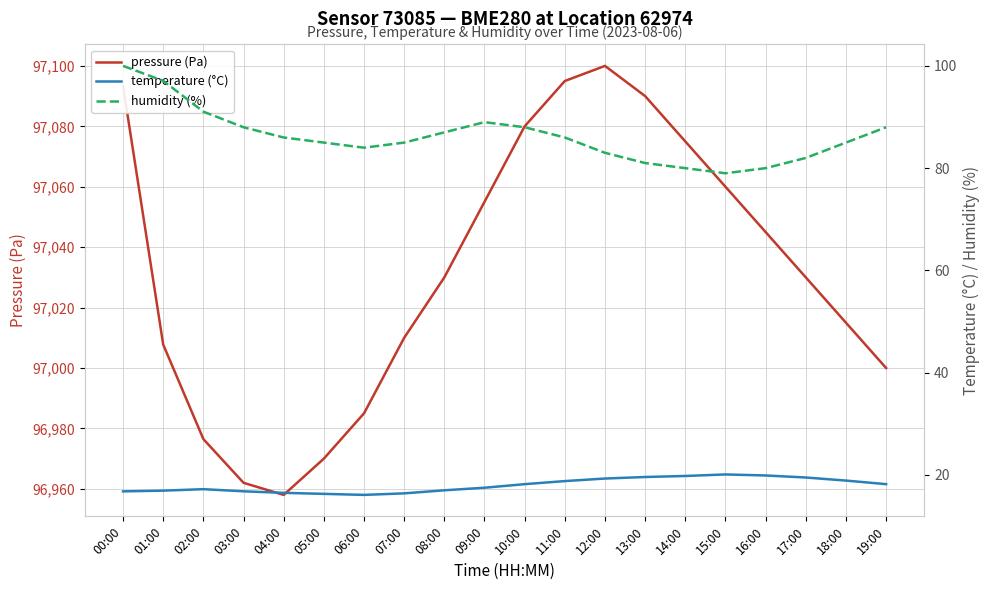

At which label does humidity (%) reach its peak?

00:00